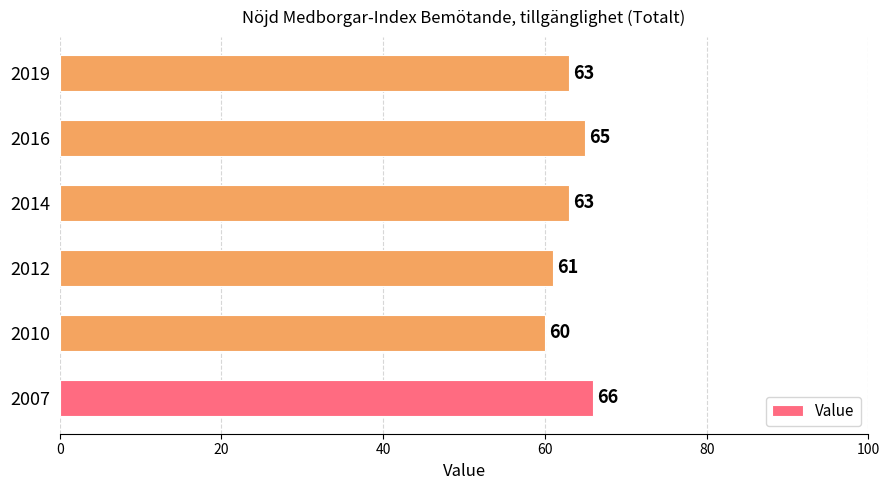

Does the chart contain stacked bars?

No